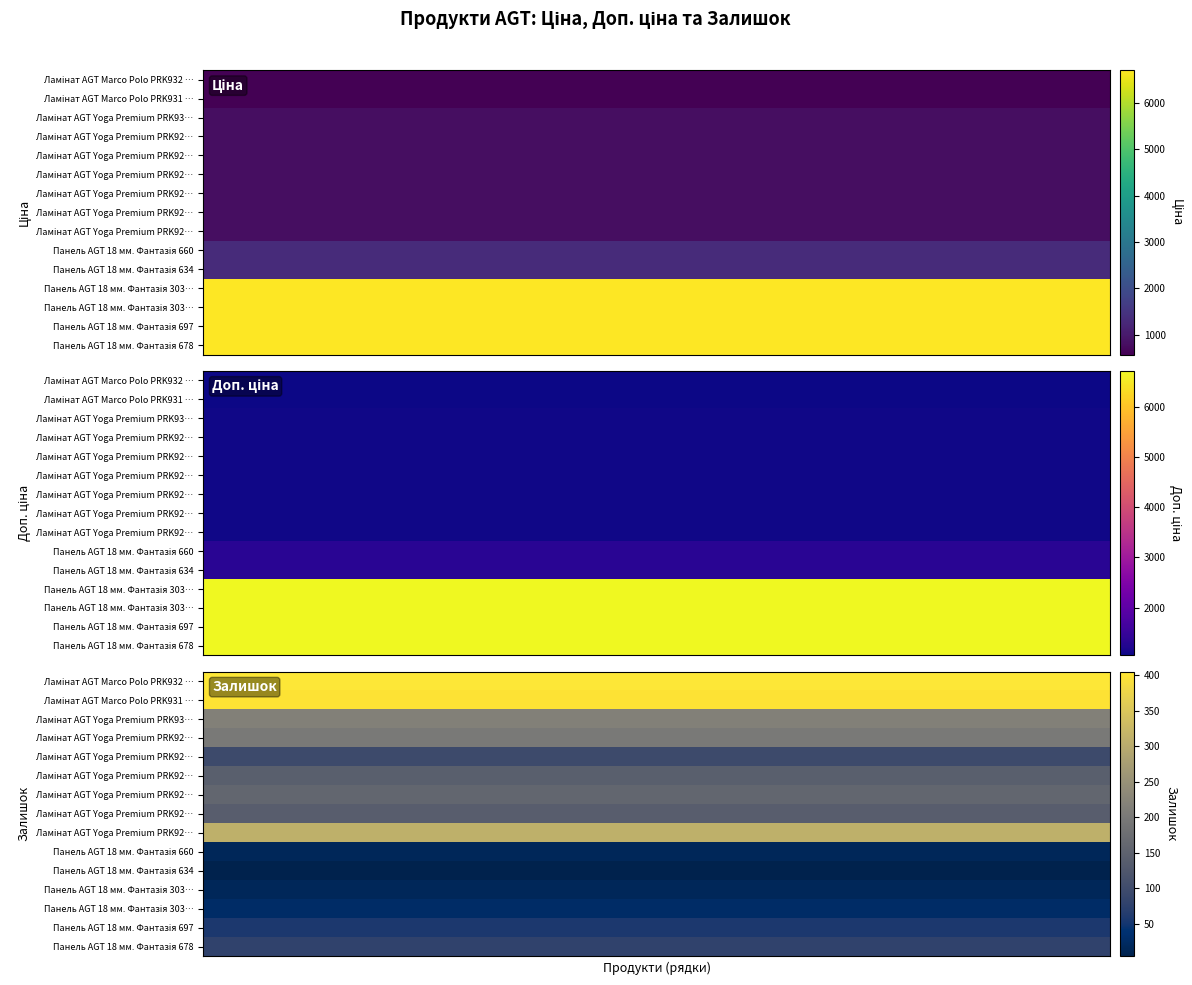

Which series has the largest total across all categories?

Панель AGT 18 мм. Фантазія 678